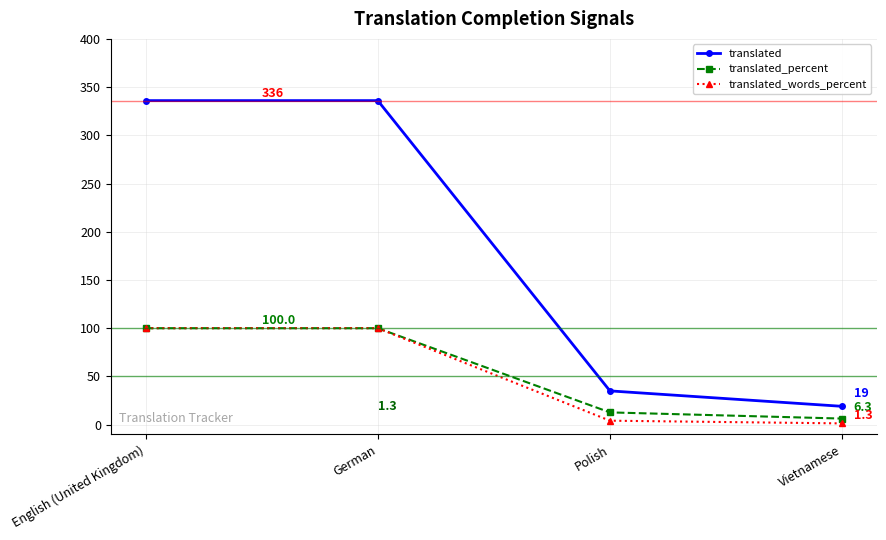

What is the minimum value for translated_percent?

6.3